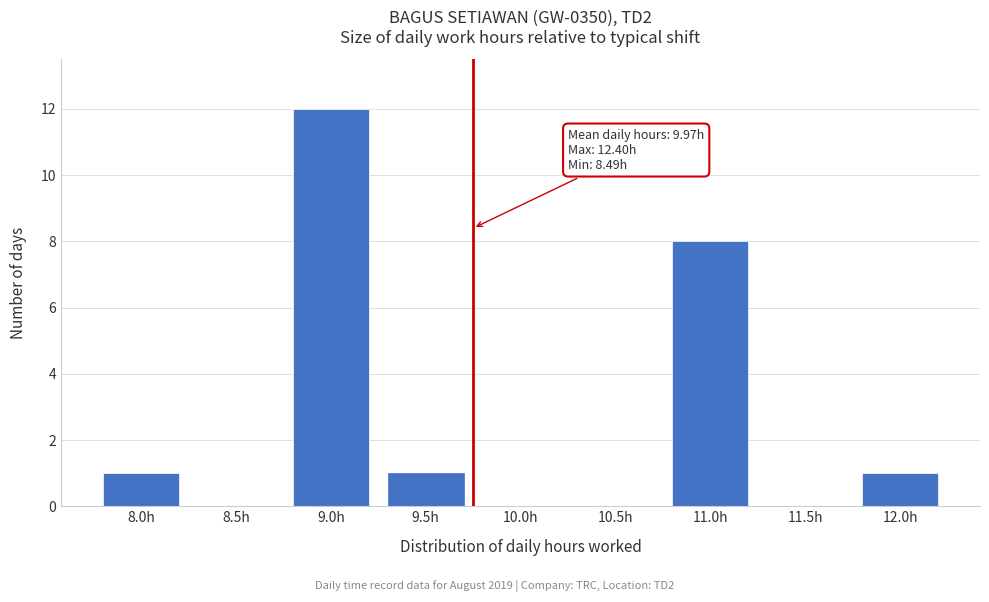

Reading left to right, what are all the values shown in this chart?

8.0h=1	8.5h=0	9.0h=12	9.5h=1	10.0h=0	10.5h=0	11.0h=8	11.5h=0	12.0h=1